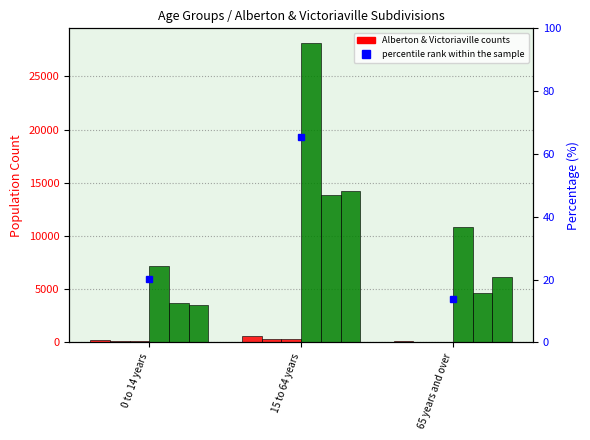

What is the value of the Victoriaville Male bar at the 1st from the left?

3695